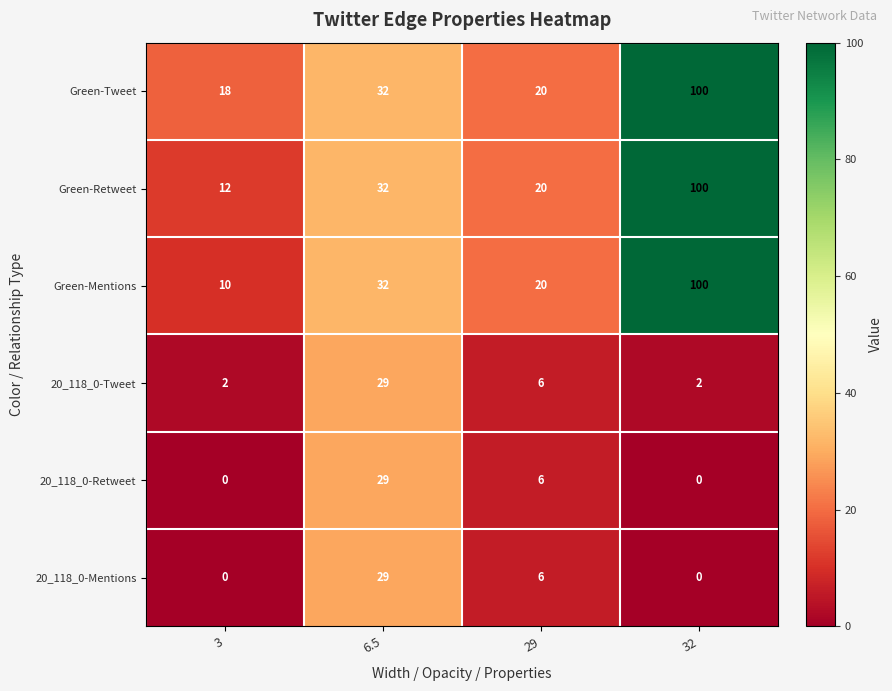

True or false: 20_118_0-Tweet has a value of 10 at 29.

False